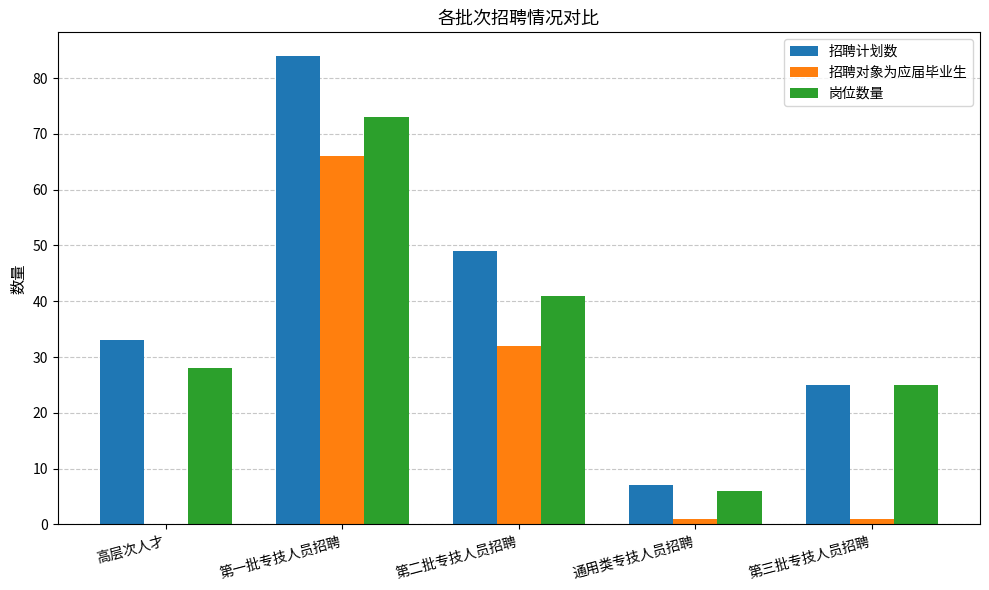

At which category is the sum across all series the highest?

第一批专技人员招聘